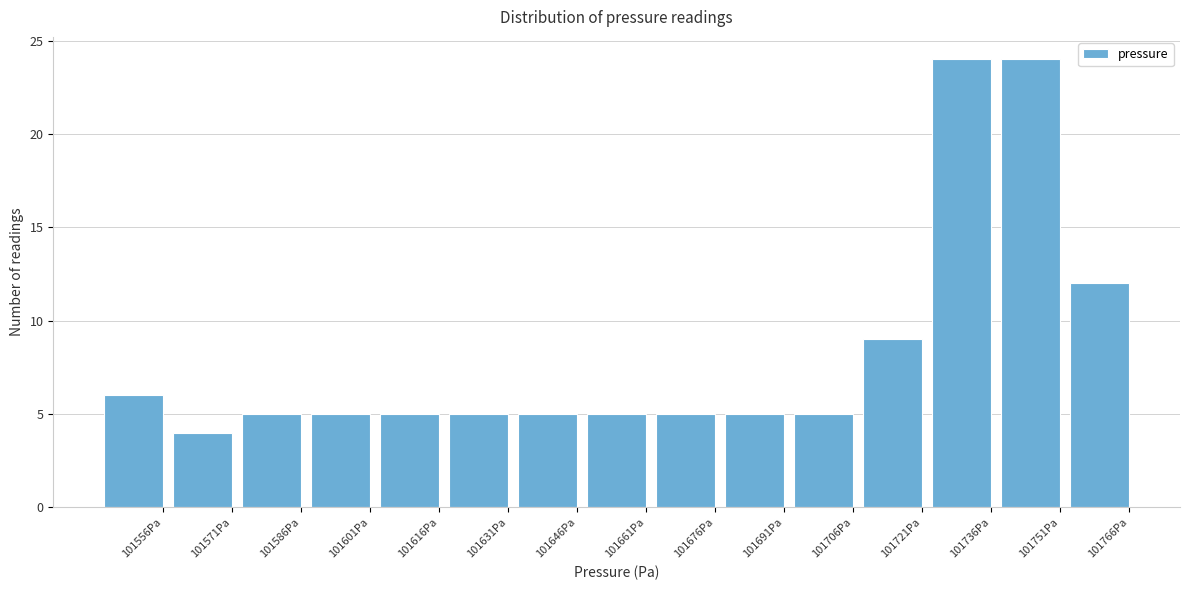

Reading left to right, transcribe all the data shown in this chart.

101556Pa=6	101571Pa=4	101586Pa=5	101601Pa=5	101616Pa=5	101631Pa=5	101646Pa=5	101661Pa=5	101676Pa=5	101691Pa=5	101706Pa=5	101721Pa=9	101736Pa=24	101751Pa=24	101766Pa=12